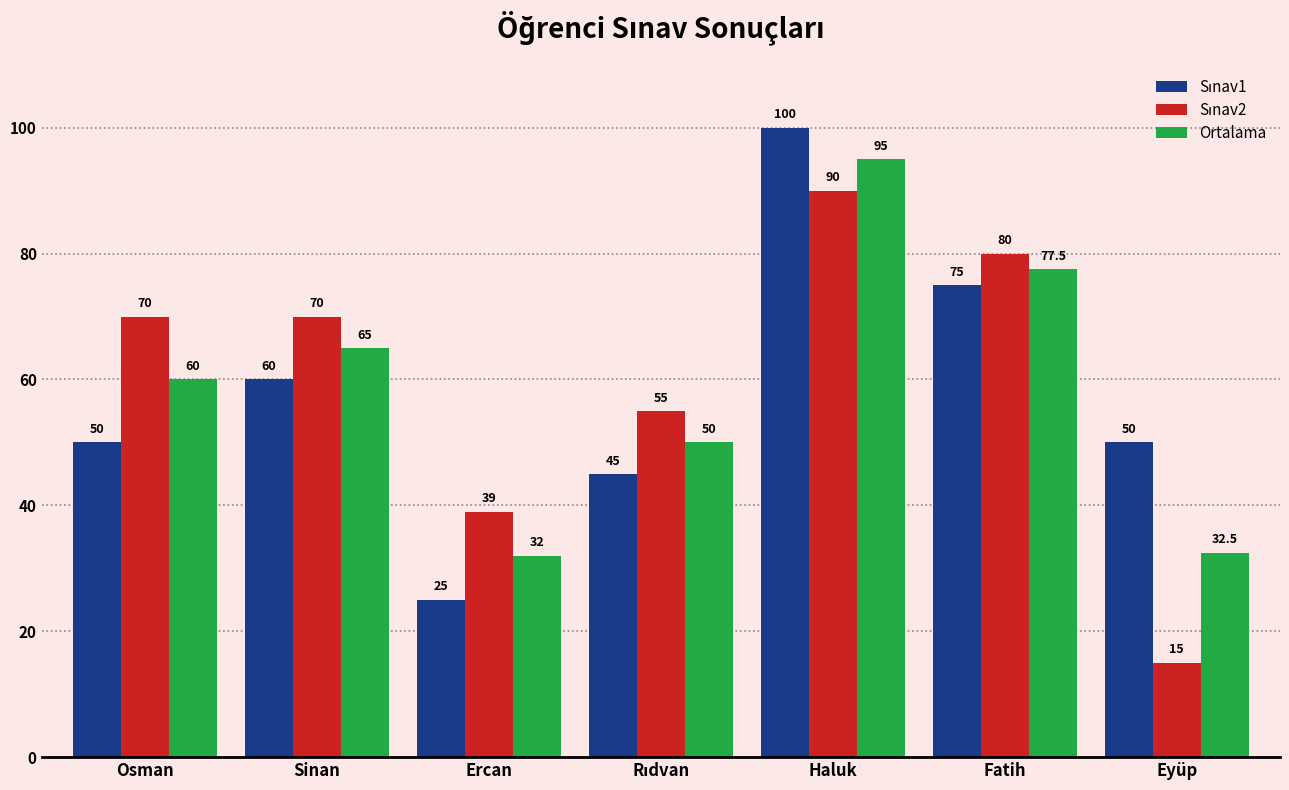

What is the value of the Ortalama bar at the 4th from the left?

50.0